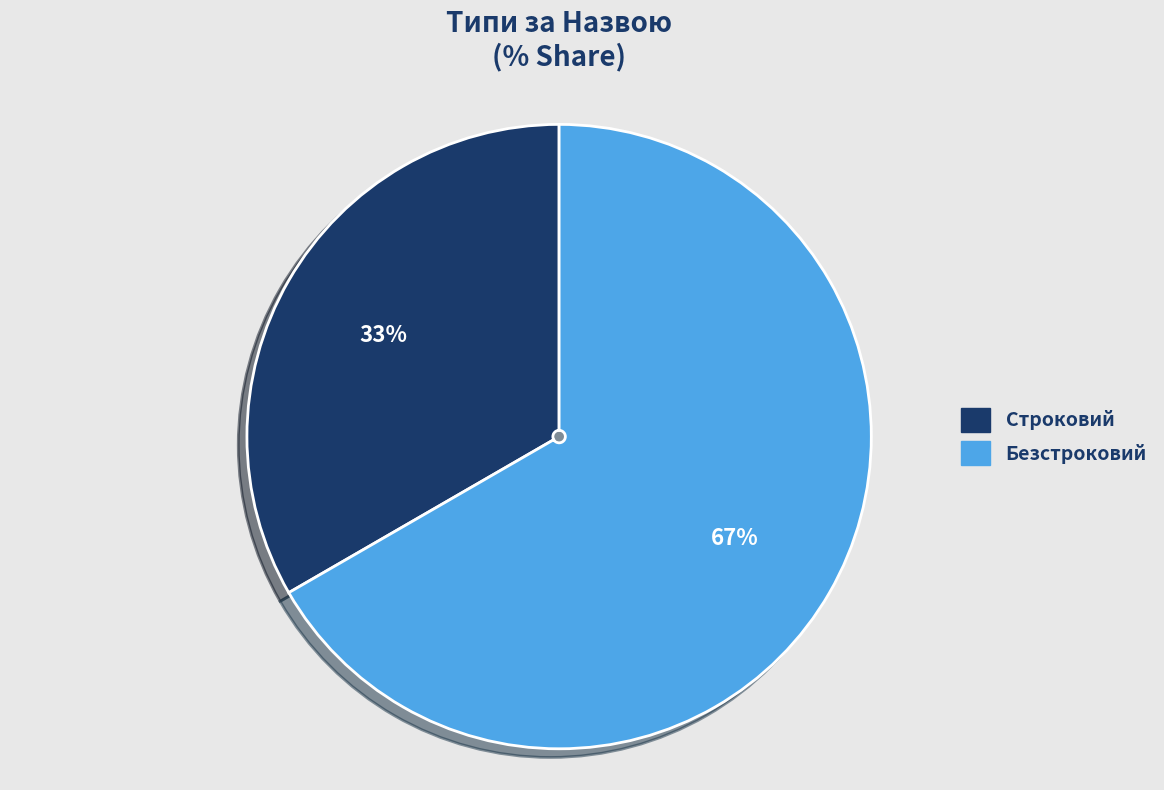

The Безстроковий slice represents 67% of the pie. True or false?

True